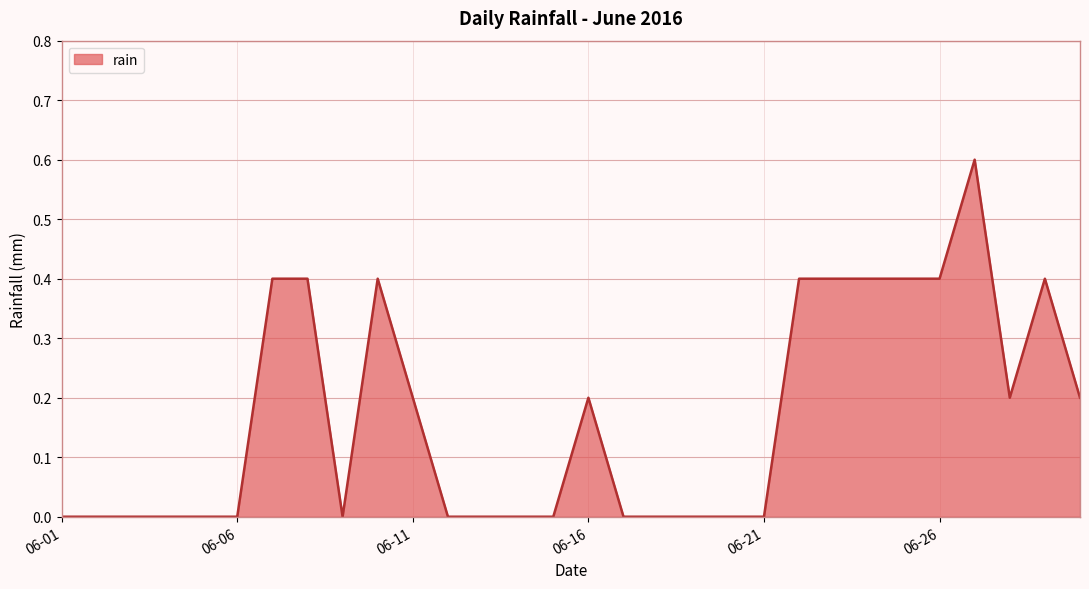

How many lines are shown in the chart?

1